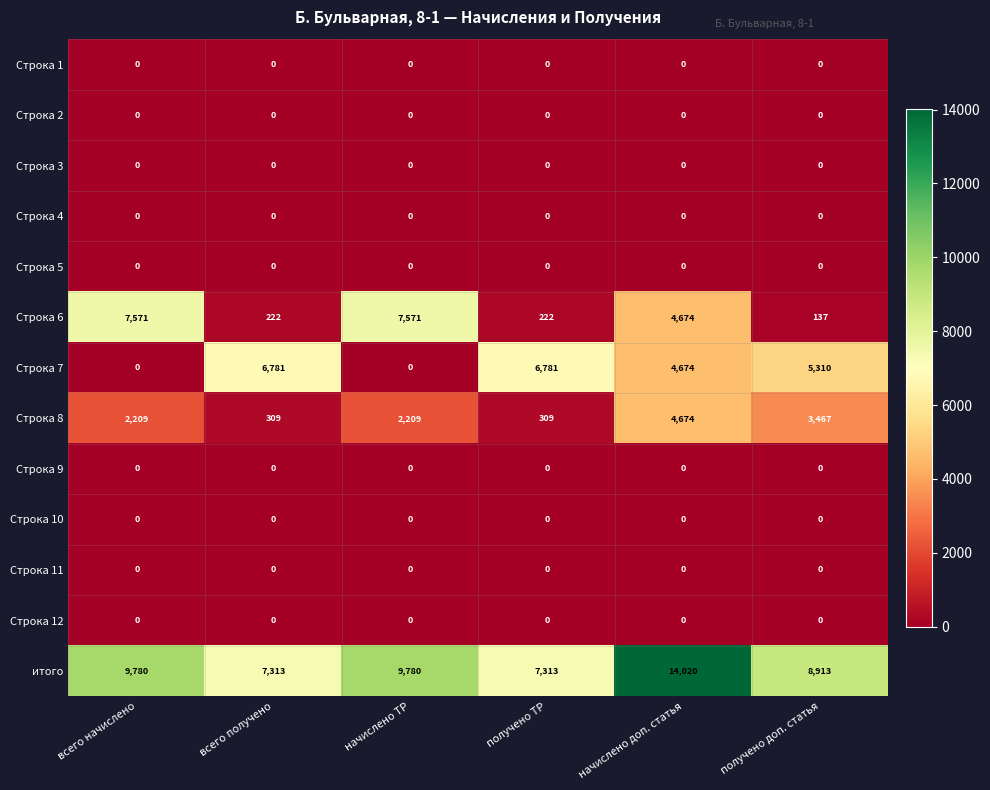

Which series has the largest total across all categories?

итого